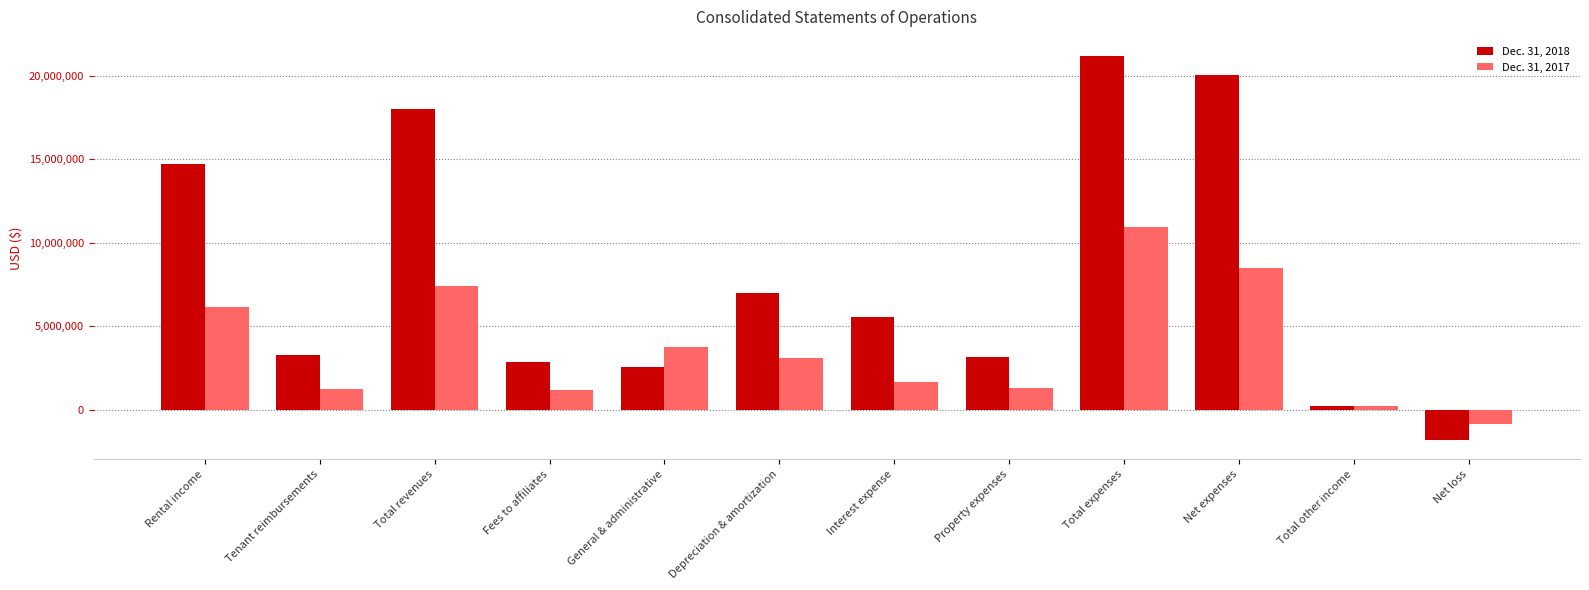

Count the number of data series in this chart.

2